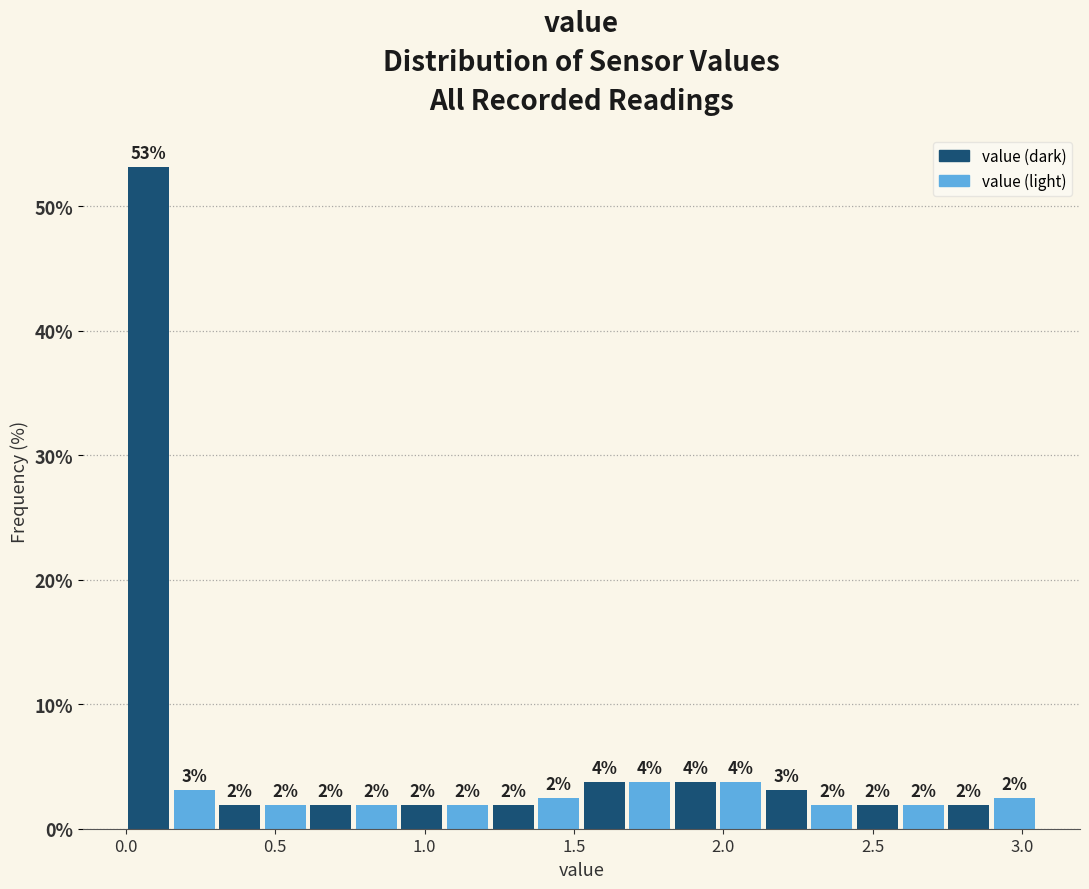

Read against the x-axis, roughly where is the centre of the tallest bar?

0.10